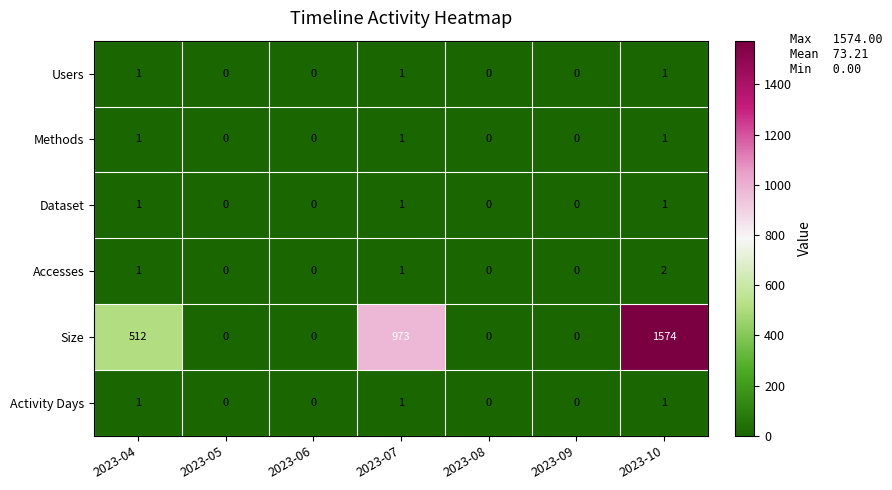

At how many categories does at least one series exceed 1486?

1